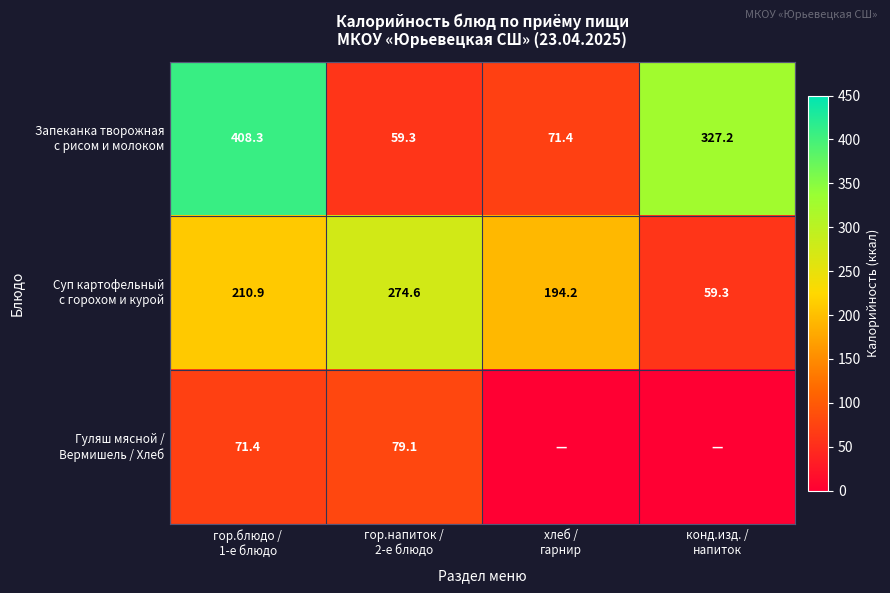

At which label is Запеканка творожная с рисом и молоком closest to 233?

конд.изд. / напиток